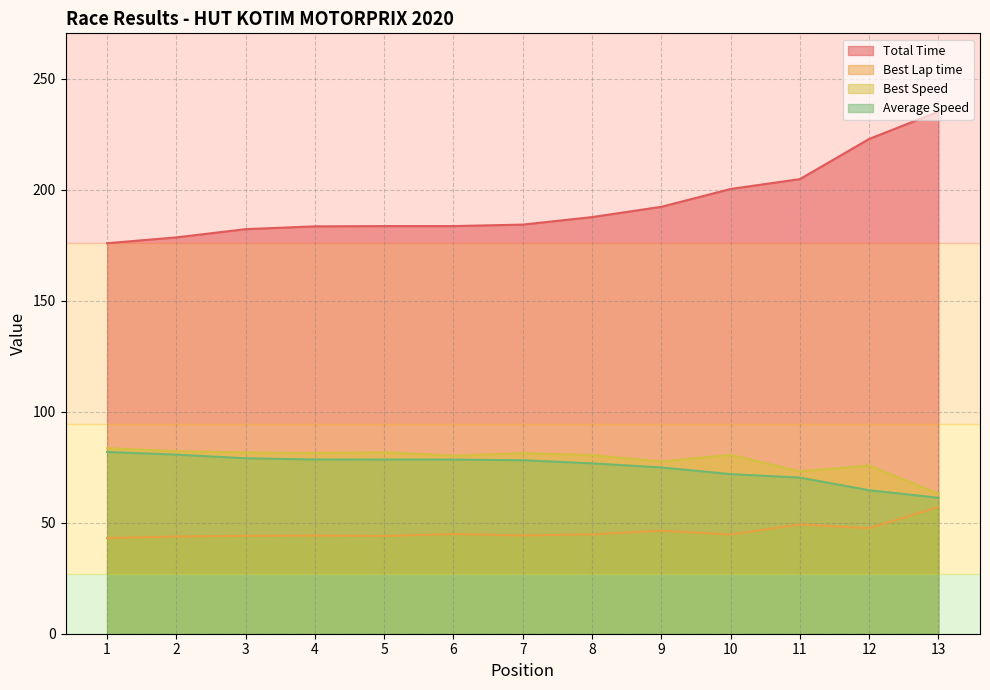

Between 3 and 4, which series saw the biggest shift?

Total Time